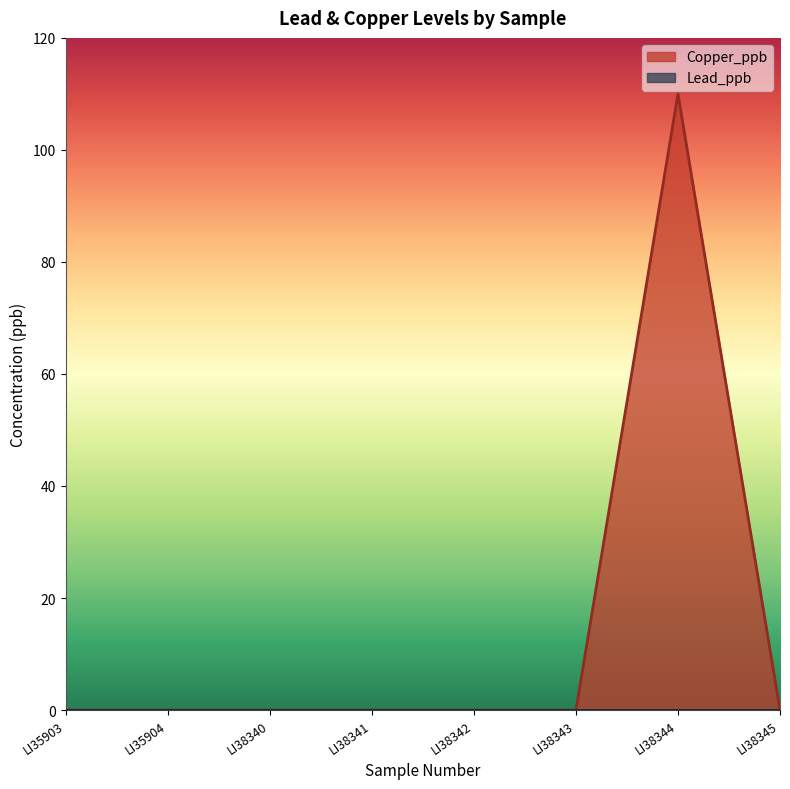

Which has a higher value, LI38345 or LI35904?

LI38345